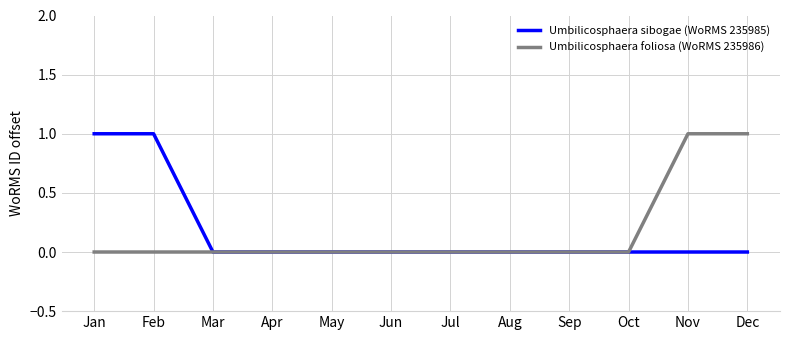

Between May and Nov, which series saw the biggest shift?

Umbilicosphaera foliosa (WoRMS 235986)